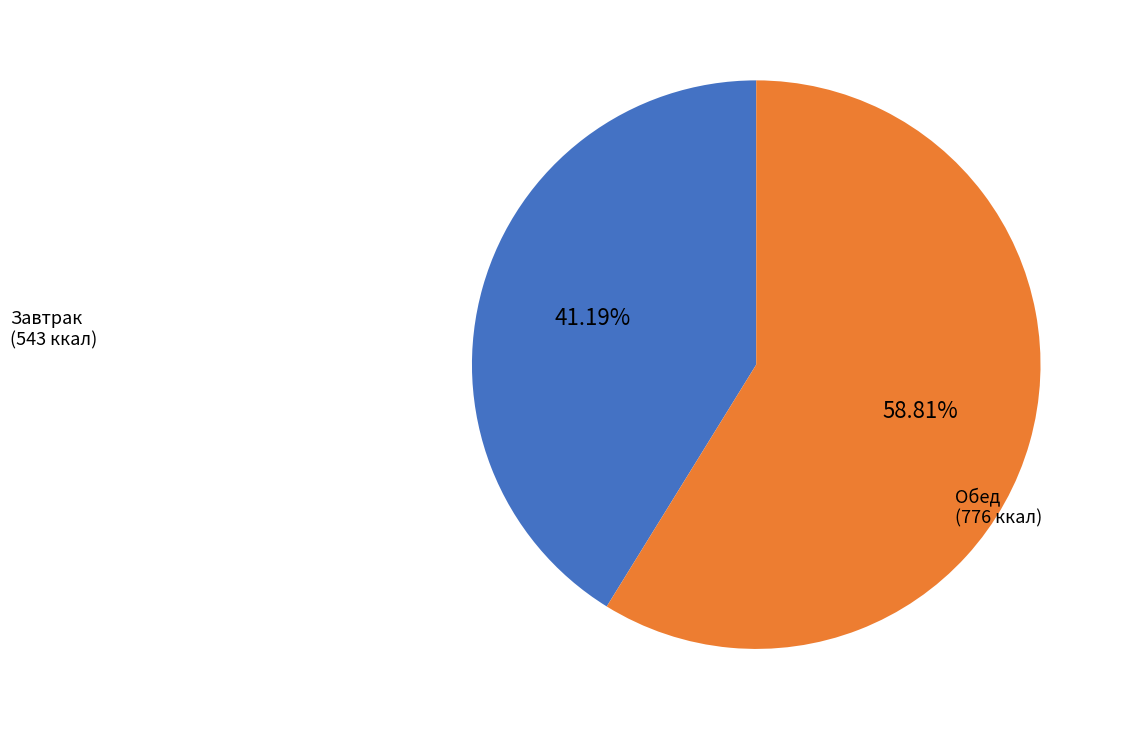

Is there any slice that represents more than half of the pie?

Yes